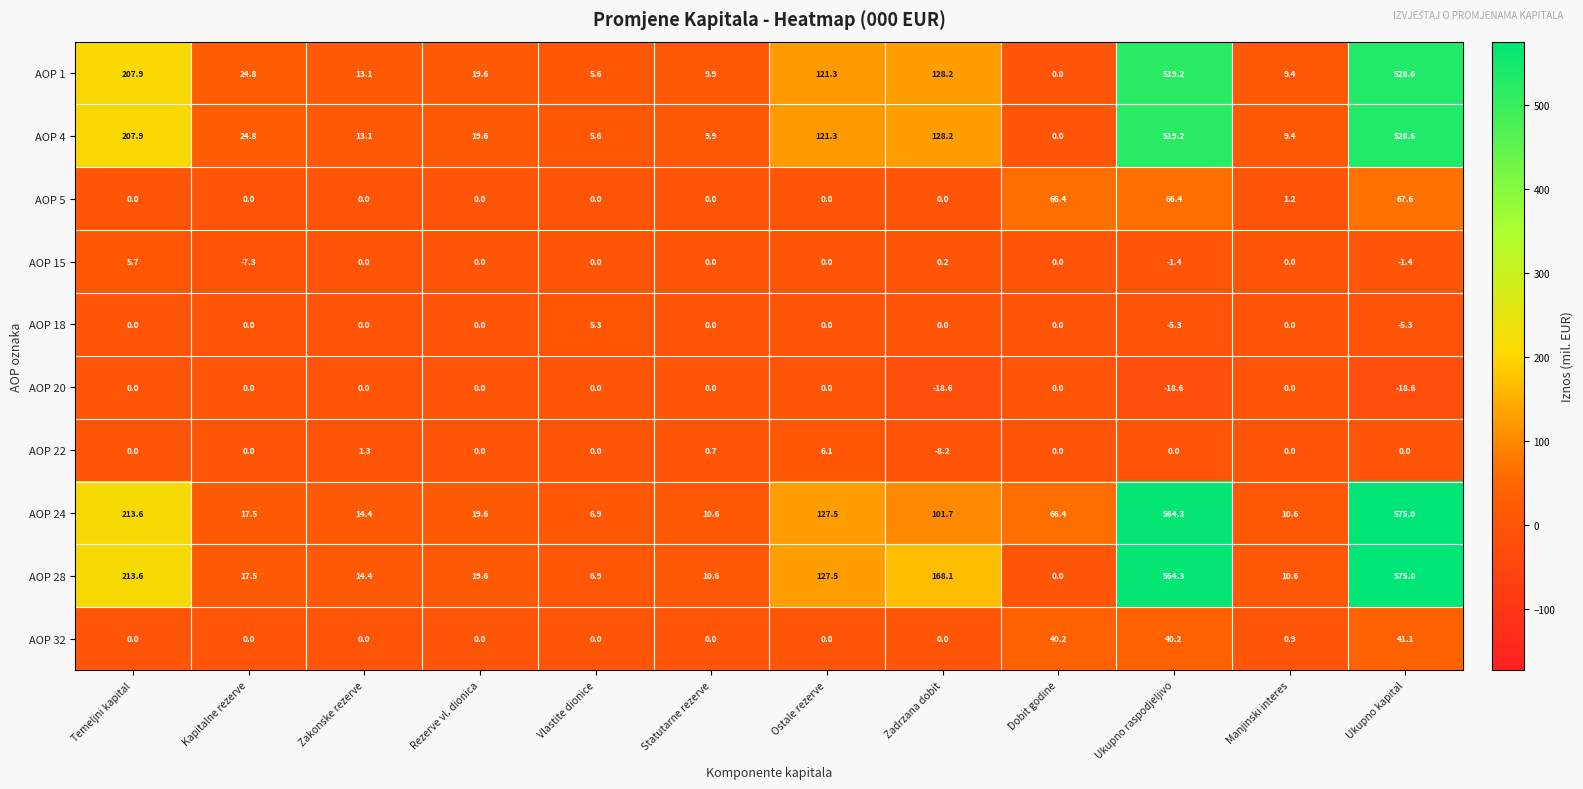

What is the spread (max minus min) of values at Zadrzana dobit?

186.7